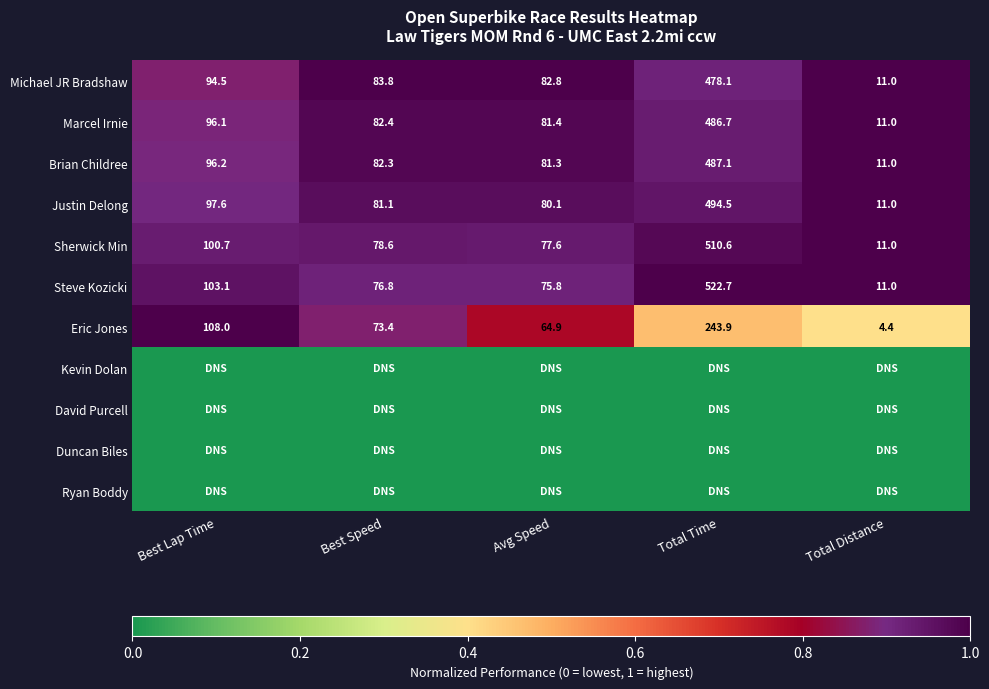

What is the difference between the Eric Jones values at Best Lap Time and Avg Speed?

43.1